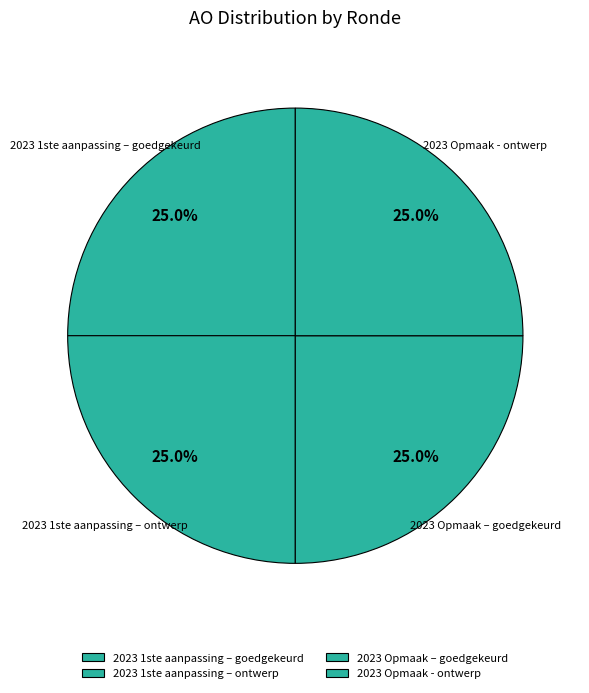

How many slices are in this pie chart?

4